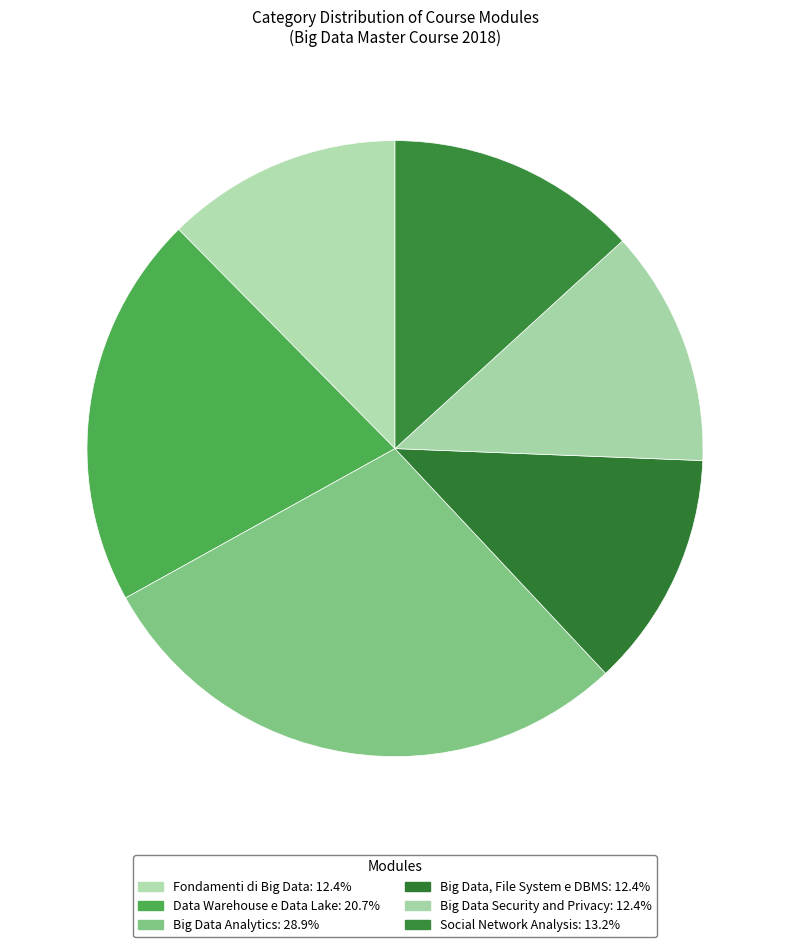

Is there a majority slice in this chart?

No